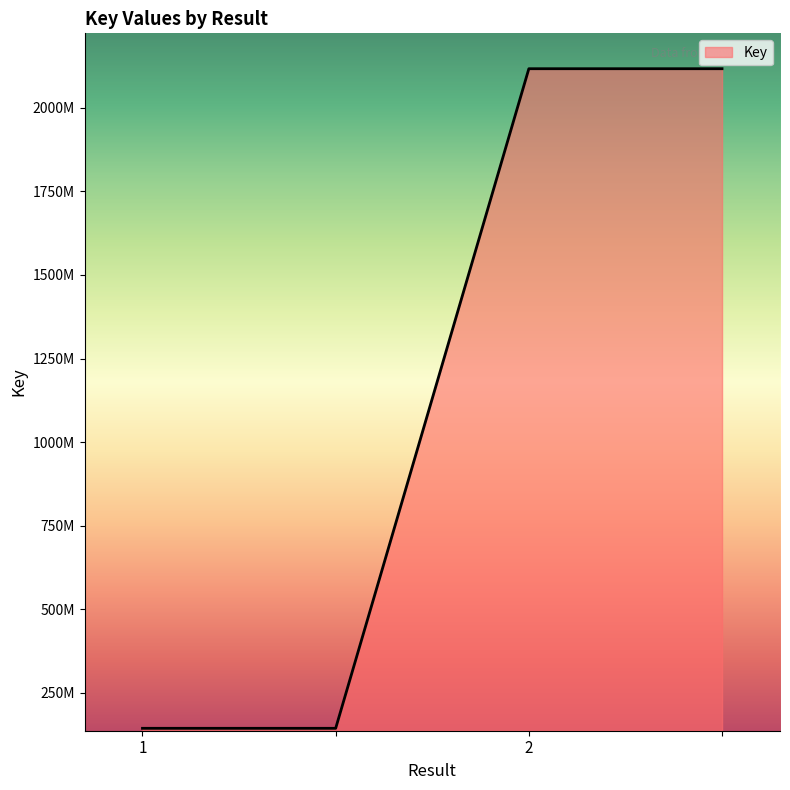

Rank the categories by value from highest to lowest.

2, , 1, 